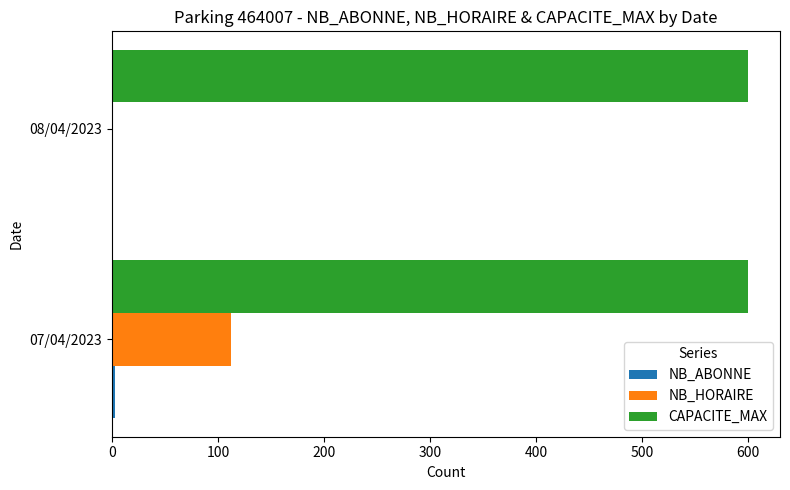

Which series has the largest total across all categories?

CAPACITE_MAX